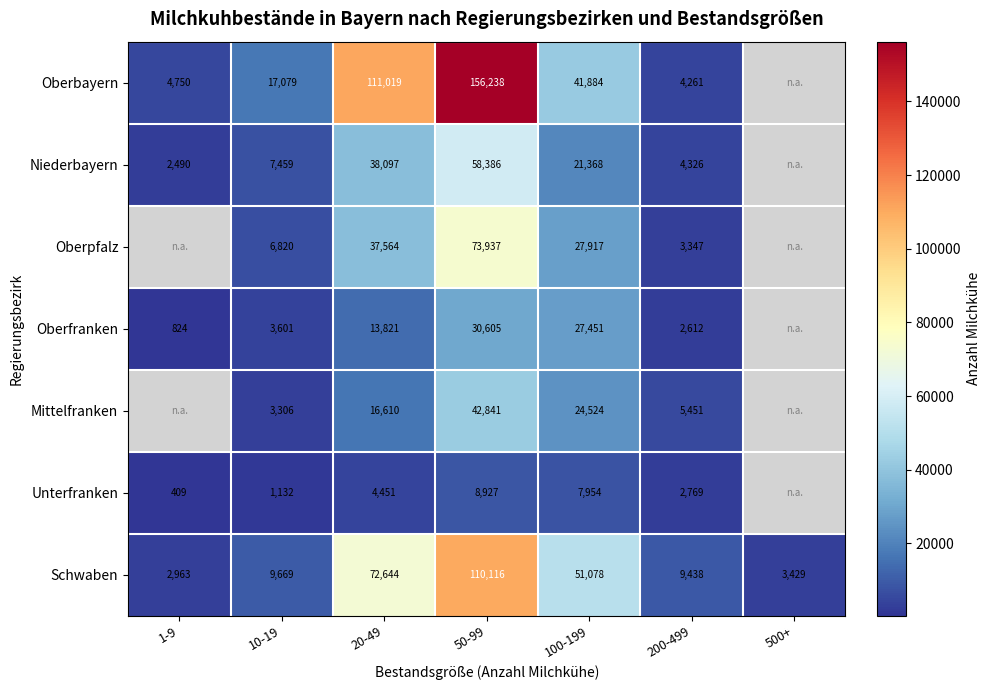

What is the total value across all series at 10-19?

49066